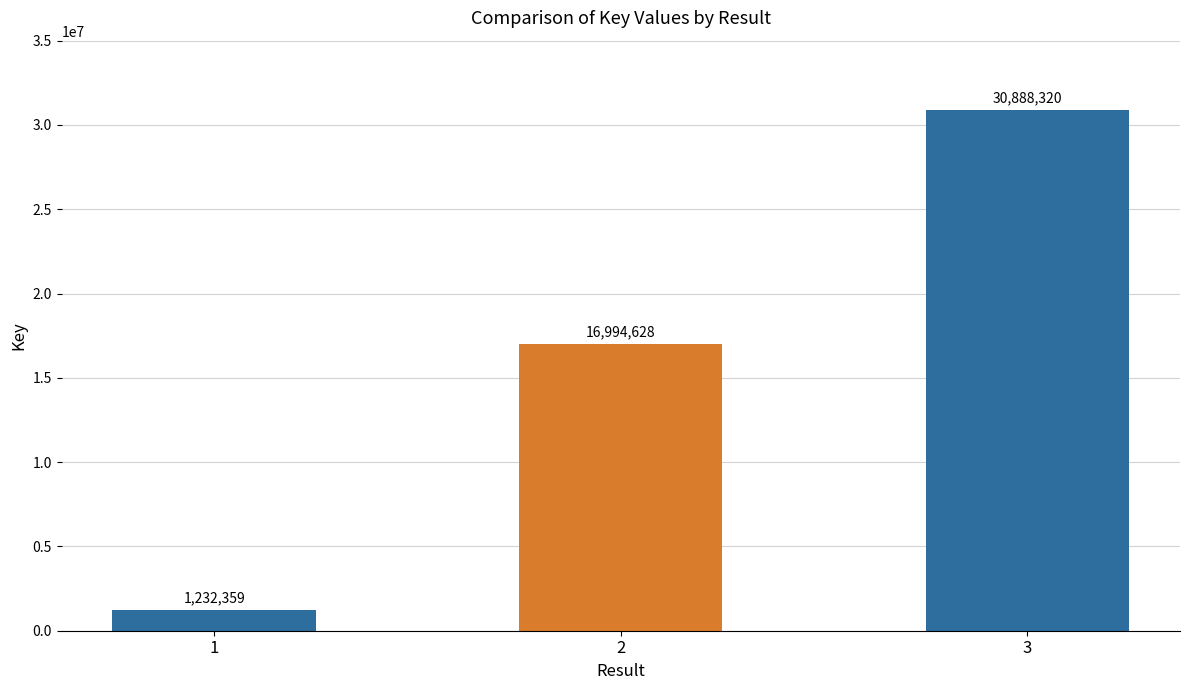

Reading left to right, list all the values displayed in this chart.

1=1232359	2=16994628	3=30888320